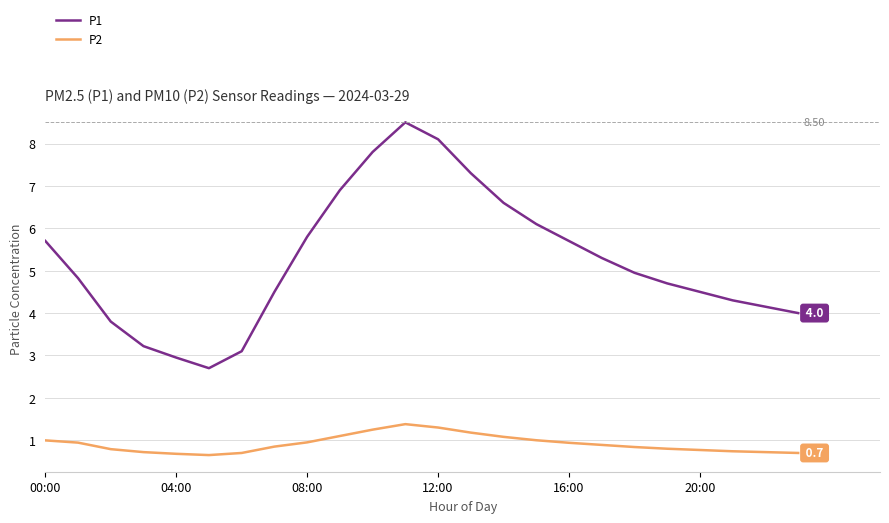

How many interior local valleys does the P1 series have?

1